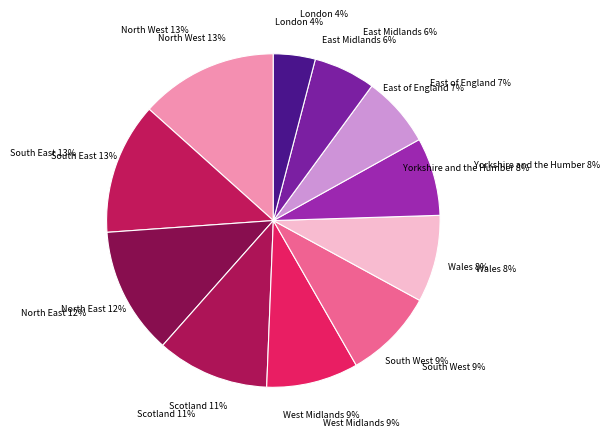

To the nearest percent, what is the difference between the largest and smallest slice percentages?

9%